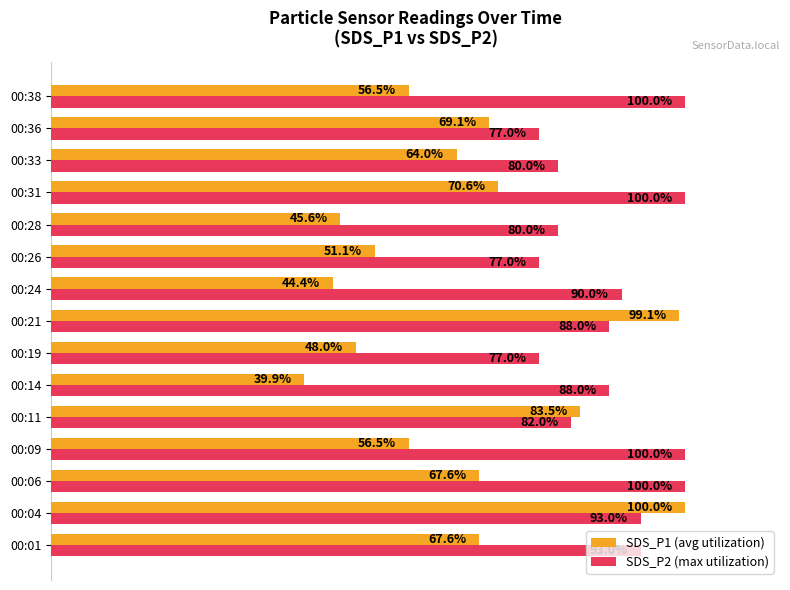

Which category has the lowest value across all series?

00:14